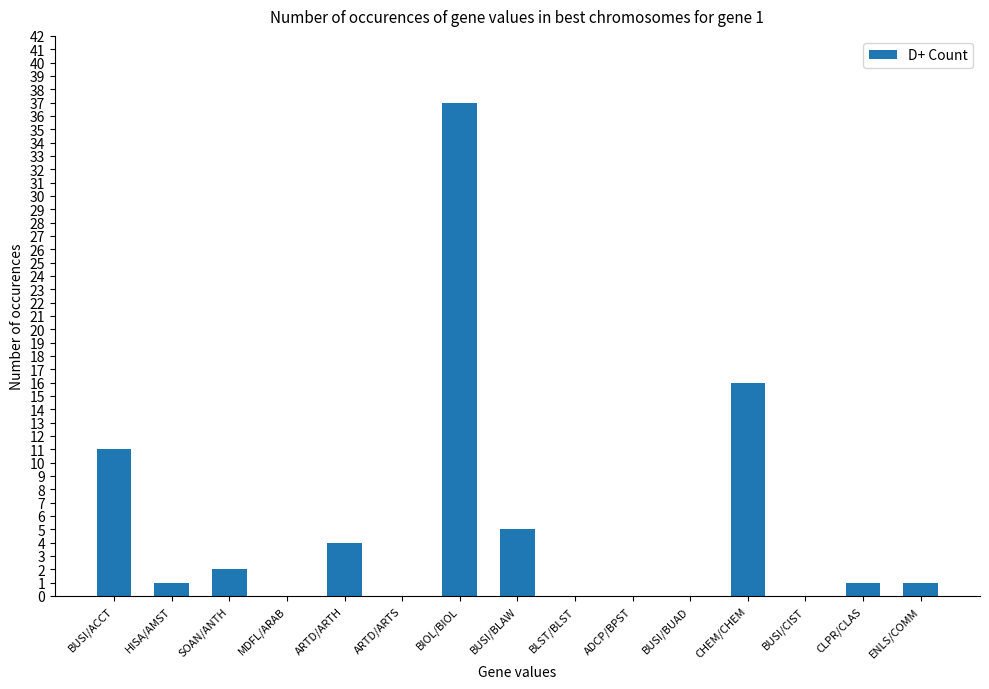

At which label is the value closest to 18?

CHEM/CHEM